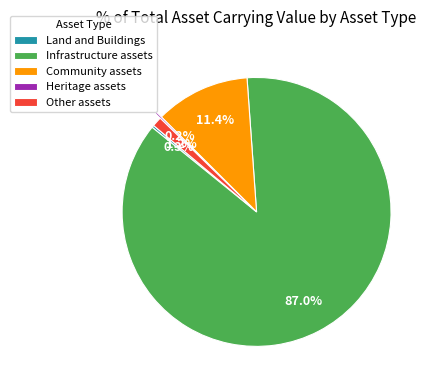

Is there any slice that represents more than half of the pie?

Yes